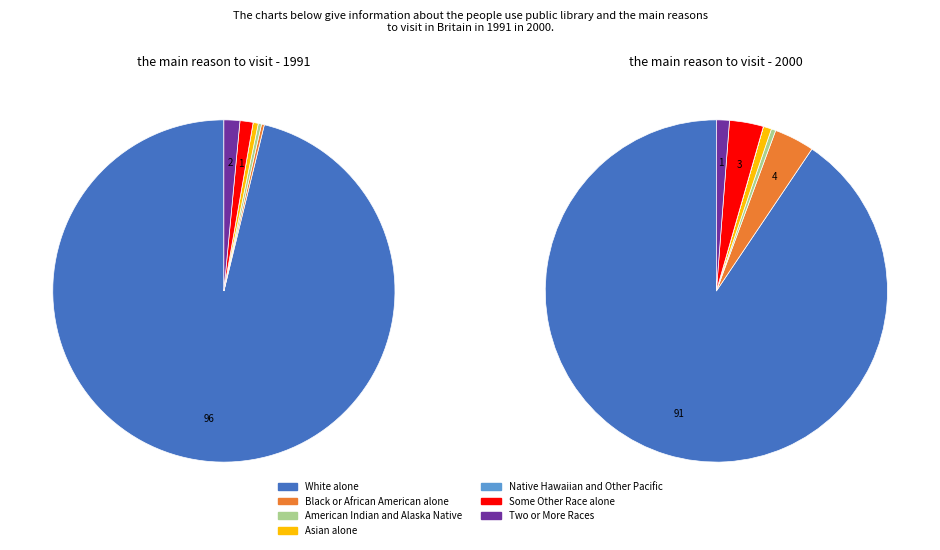

Is the sum of American Indian and Alaska Native and Some Other Race alone greater than half?

No